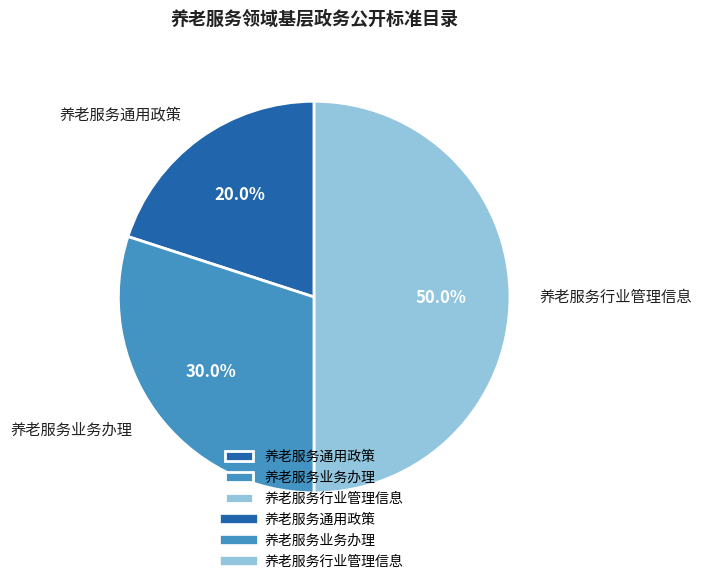

Does 养老服务通用政策 represent more than half of the total?

No